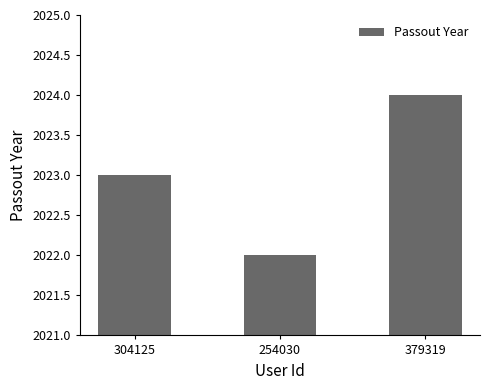

List the labels in order of value, smallest first.

254030, 304125, 379319